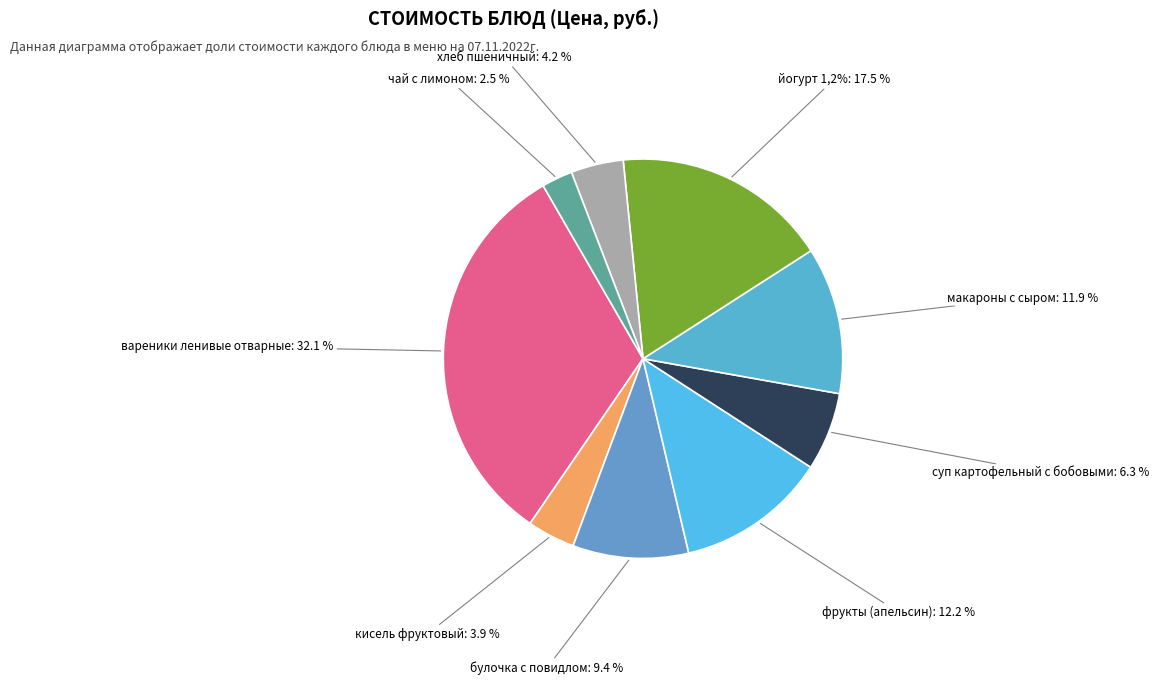

Does кисель фруктовый account for over 50% of the chart?

No